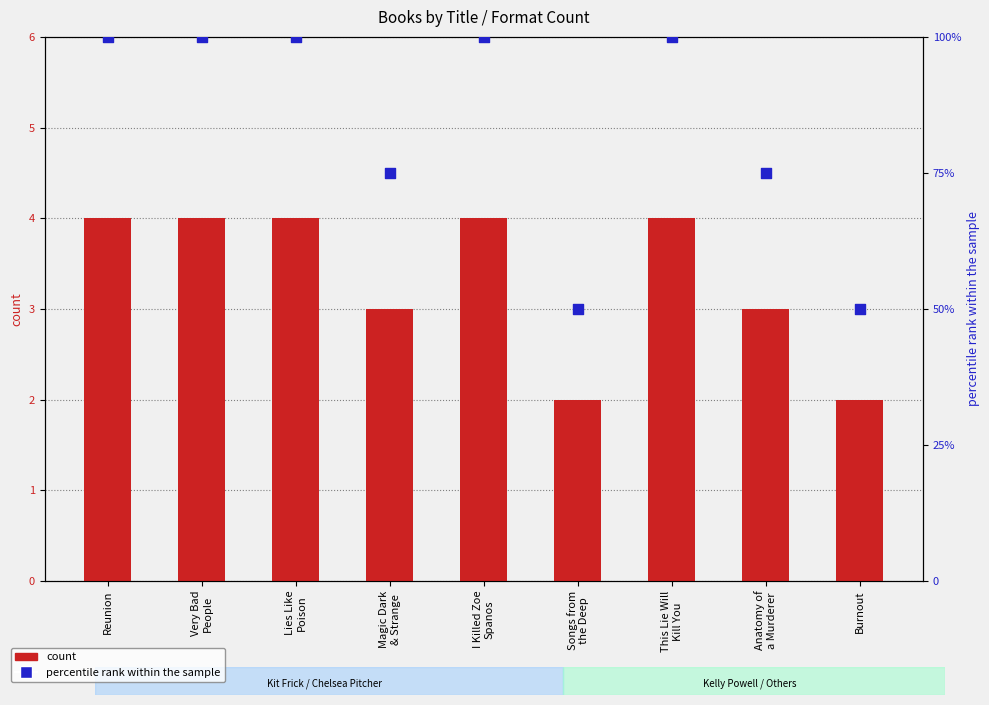

Is the value of count at Songs from
the Deep greater than the value of percentile rank within the sample at Reunion?

No